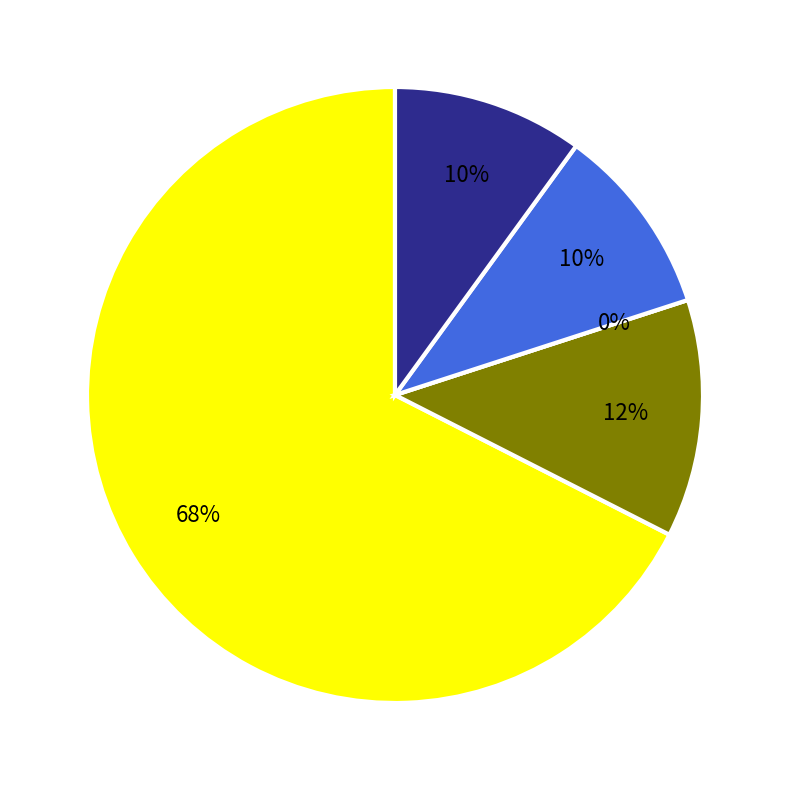

Between 28 and 28, which is larger?

28